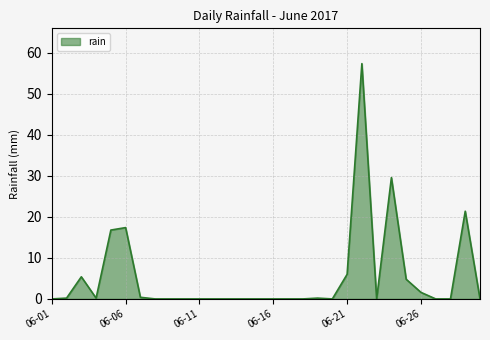

What is the difference between the maximum and minimum values?

57.4